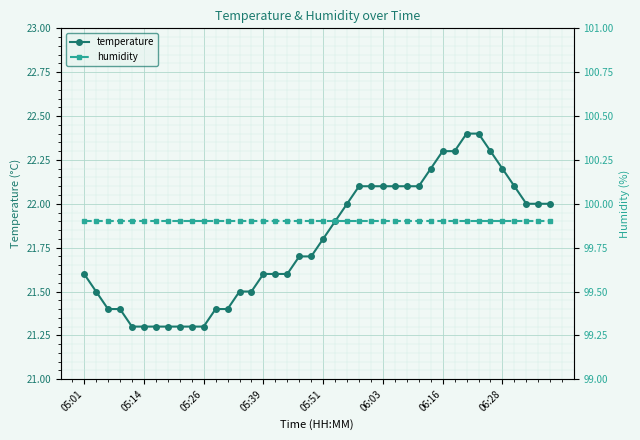

True or false: temperature and humidity intersect in this chart.

False